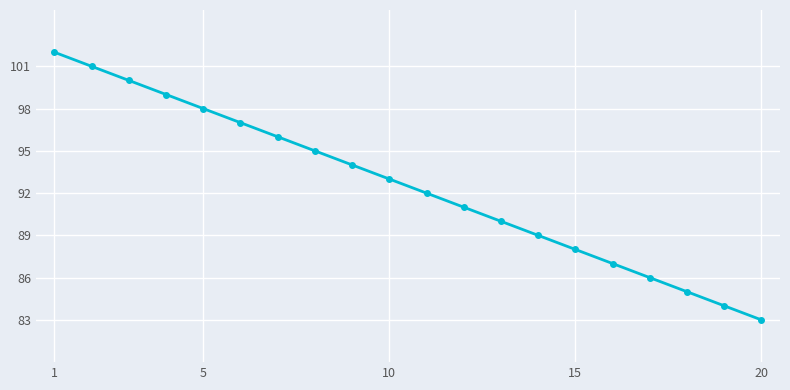

What is the maximum value shown in the chart?

102